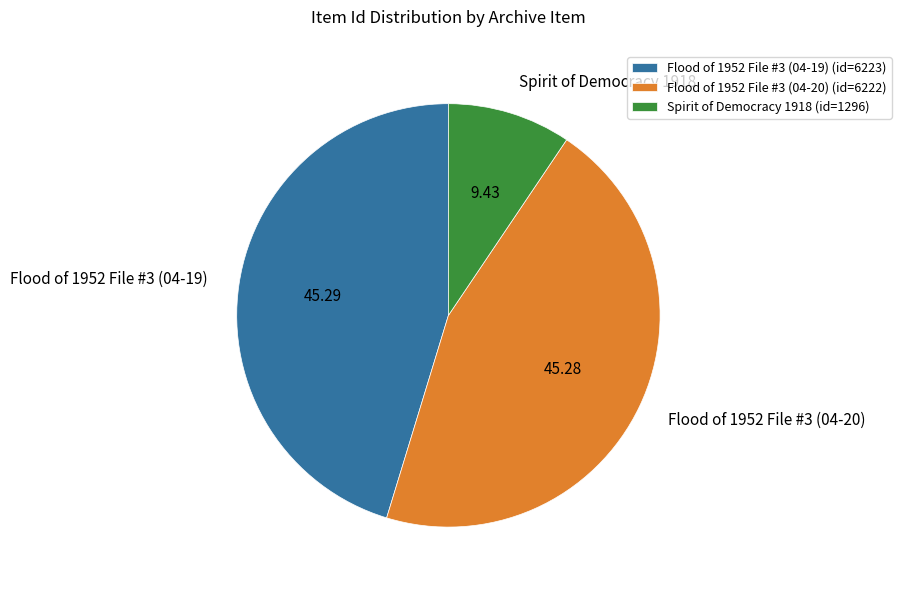

Which slice is the smallest?

Spirit of Democracy 1918